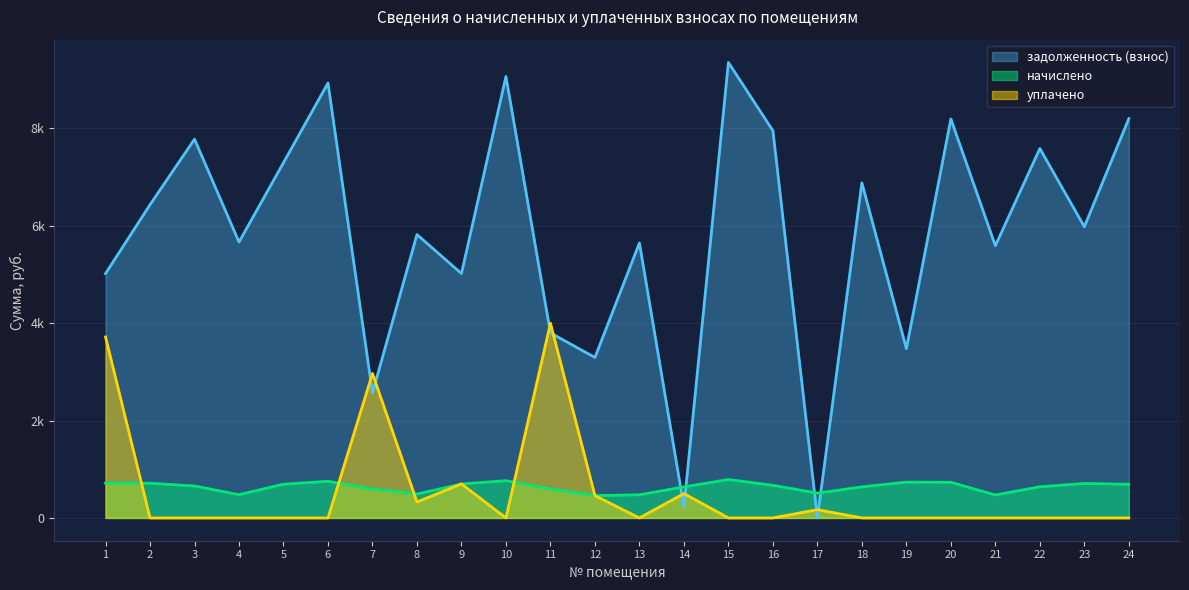

True or false: уплачено has a value of 0.0 at 22.

True